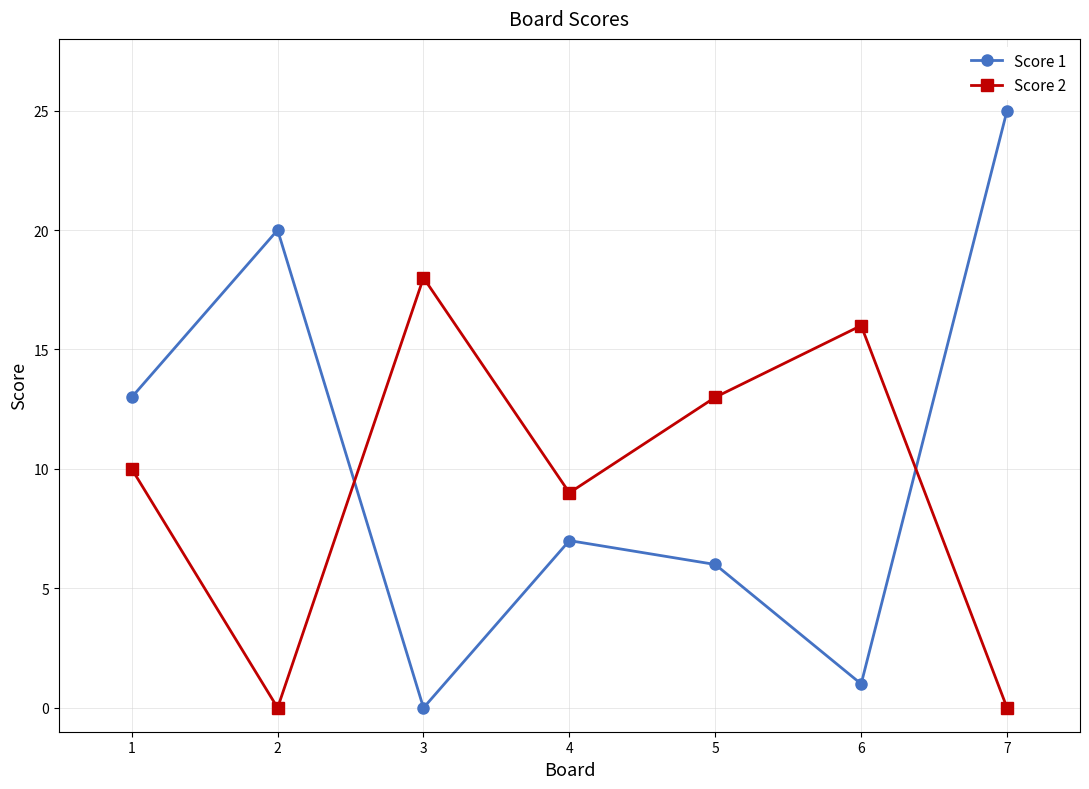

What is the average value of the Score 1 series?

10